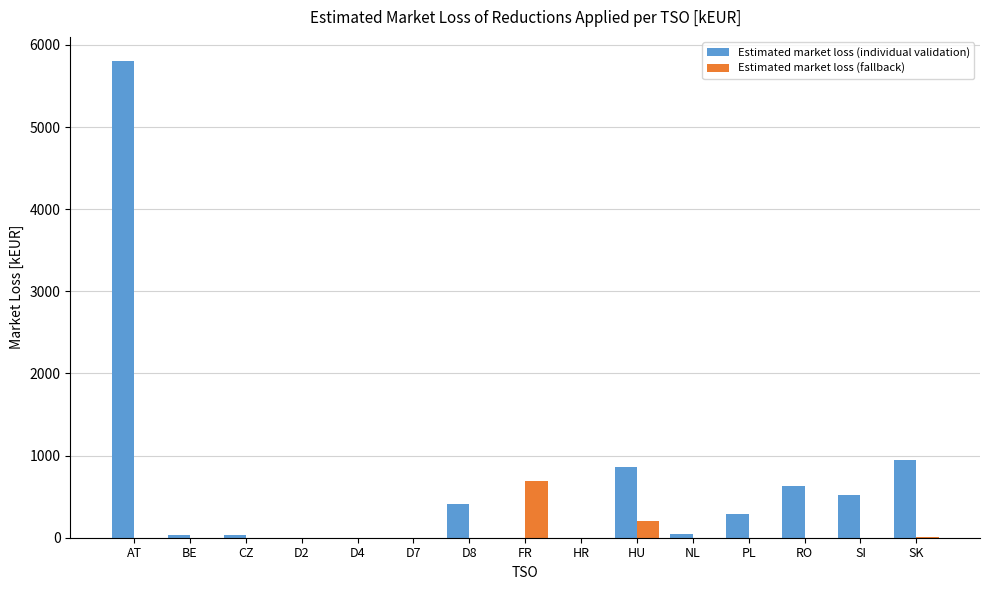

Between AT and FR, which series saw the biggest shift?

Estimated market loss (individual validation)